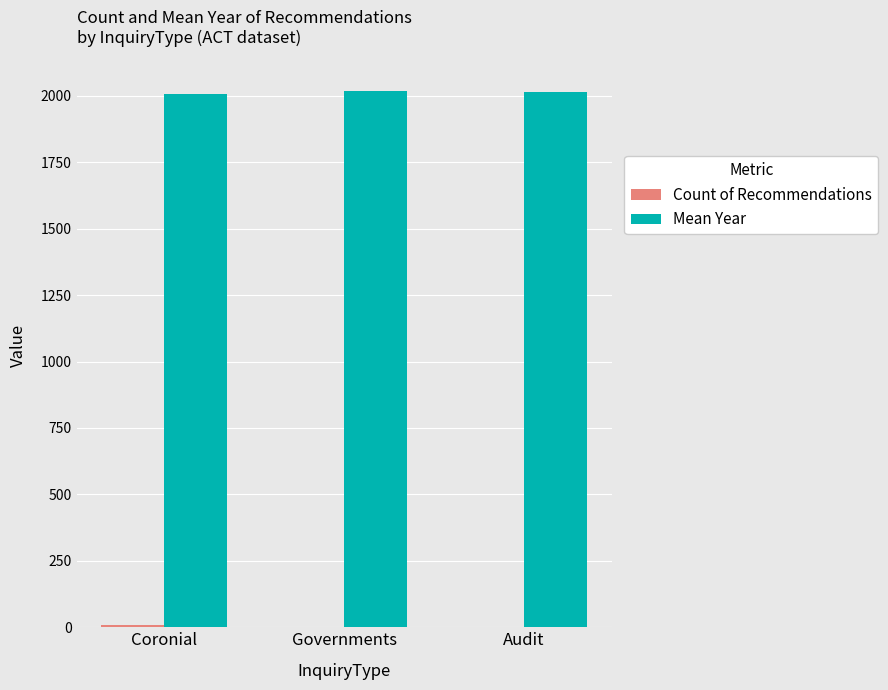

Which series has the largest total across all categories?

Mean Year